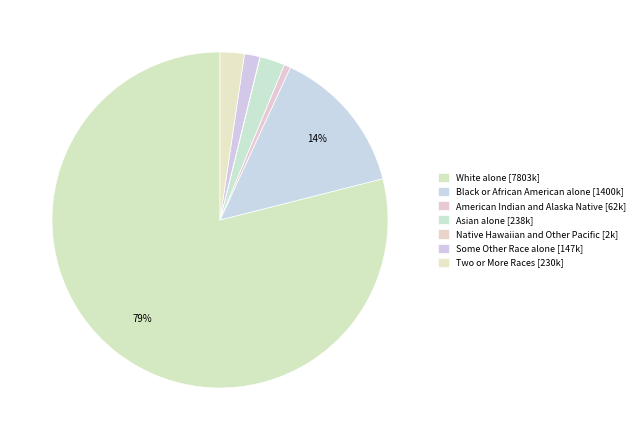

What is the change in value from Black or African American alone to American Indian and Alaska Native?

-1338355